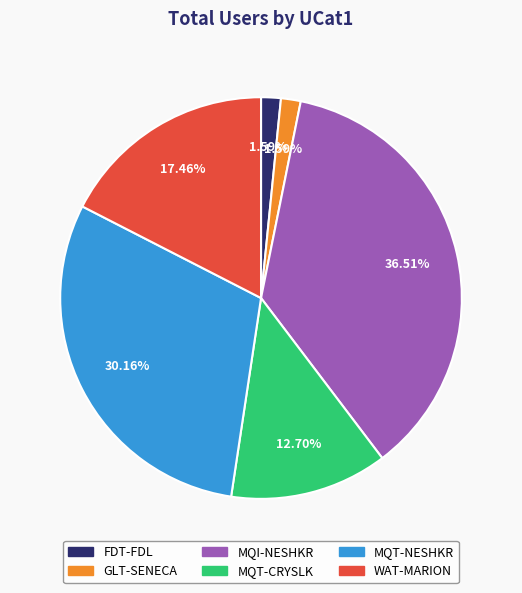

Which has a higher value, MQT-CRYSLK or WAT-MARION?

WAT-MARION